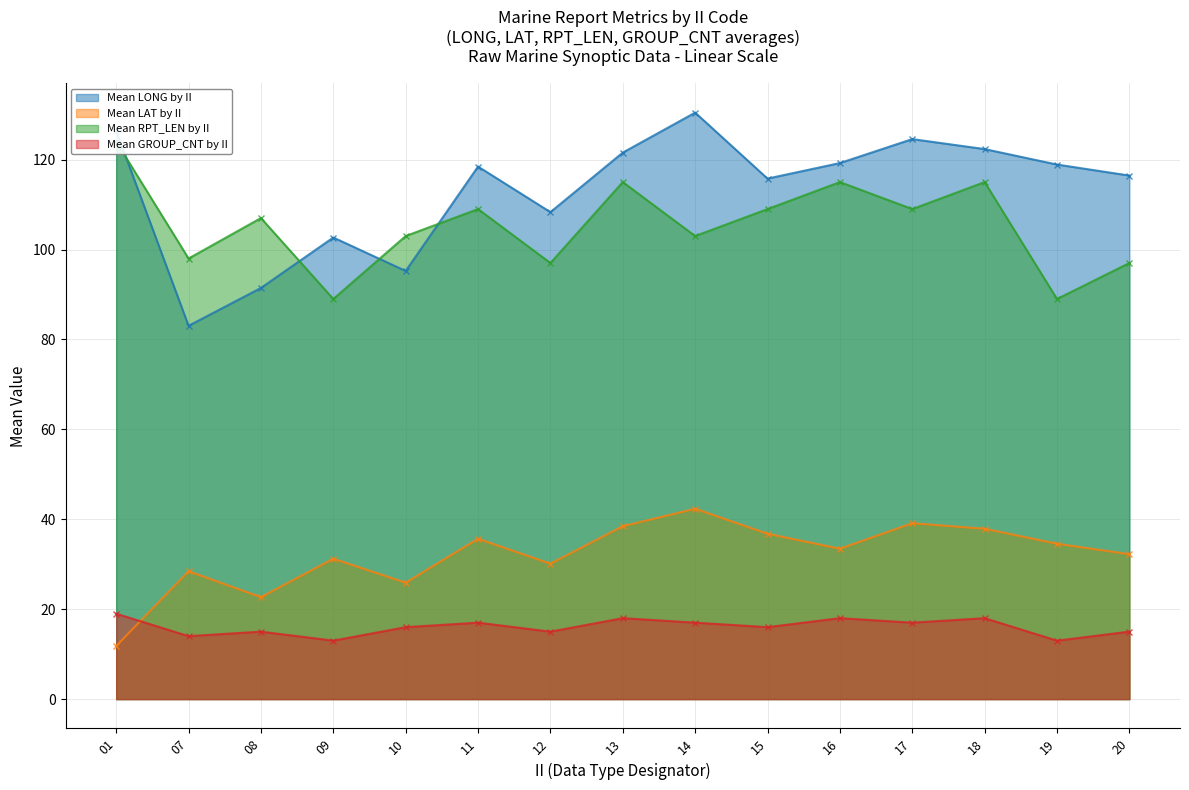

What is the sum of the Mean GROUP_CNT by II values at 18 and 15?

34.0